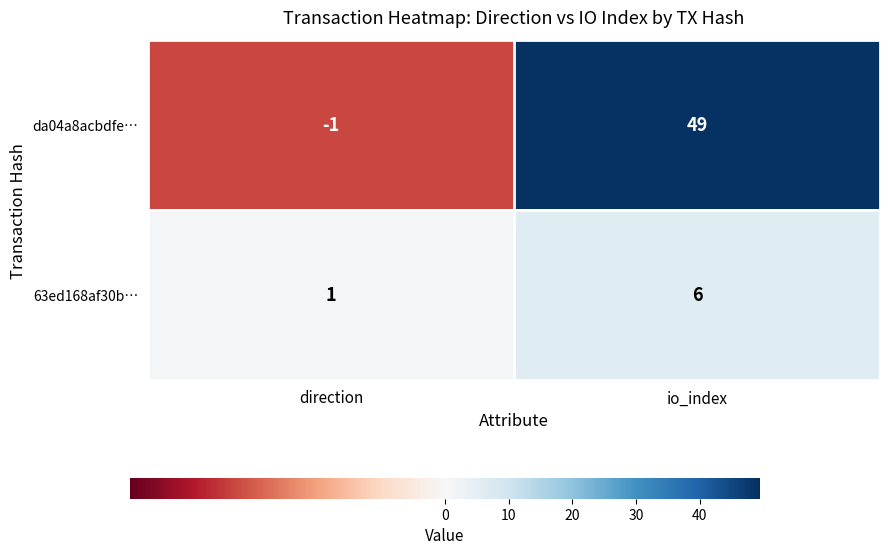

What is the difference between the highest and lowest values at io_index?

43